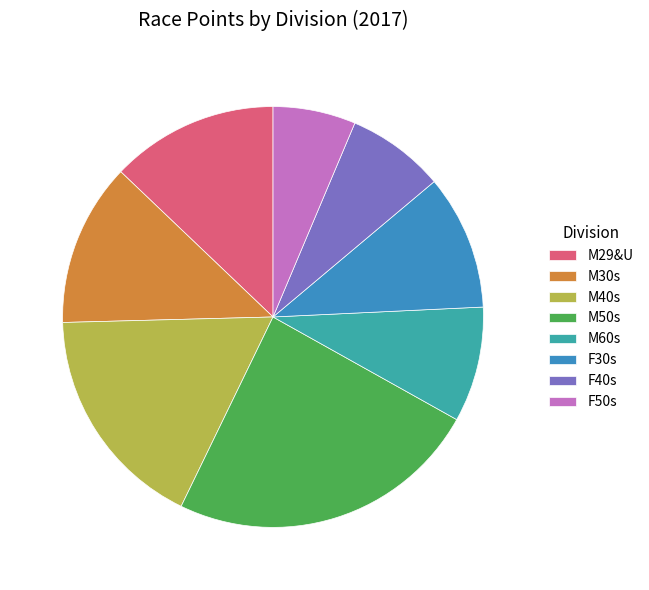

Do F50s and M30s together represent more than half of the pie?

No